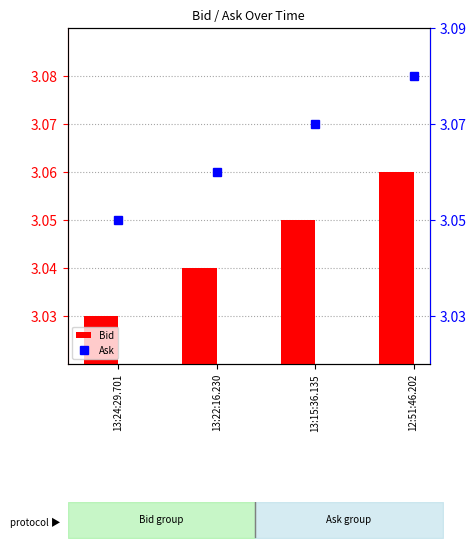

What are all the series names shown in the legend?

Bid, Ask